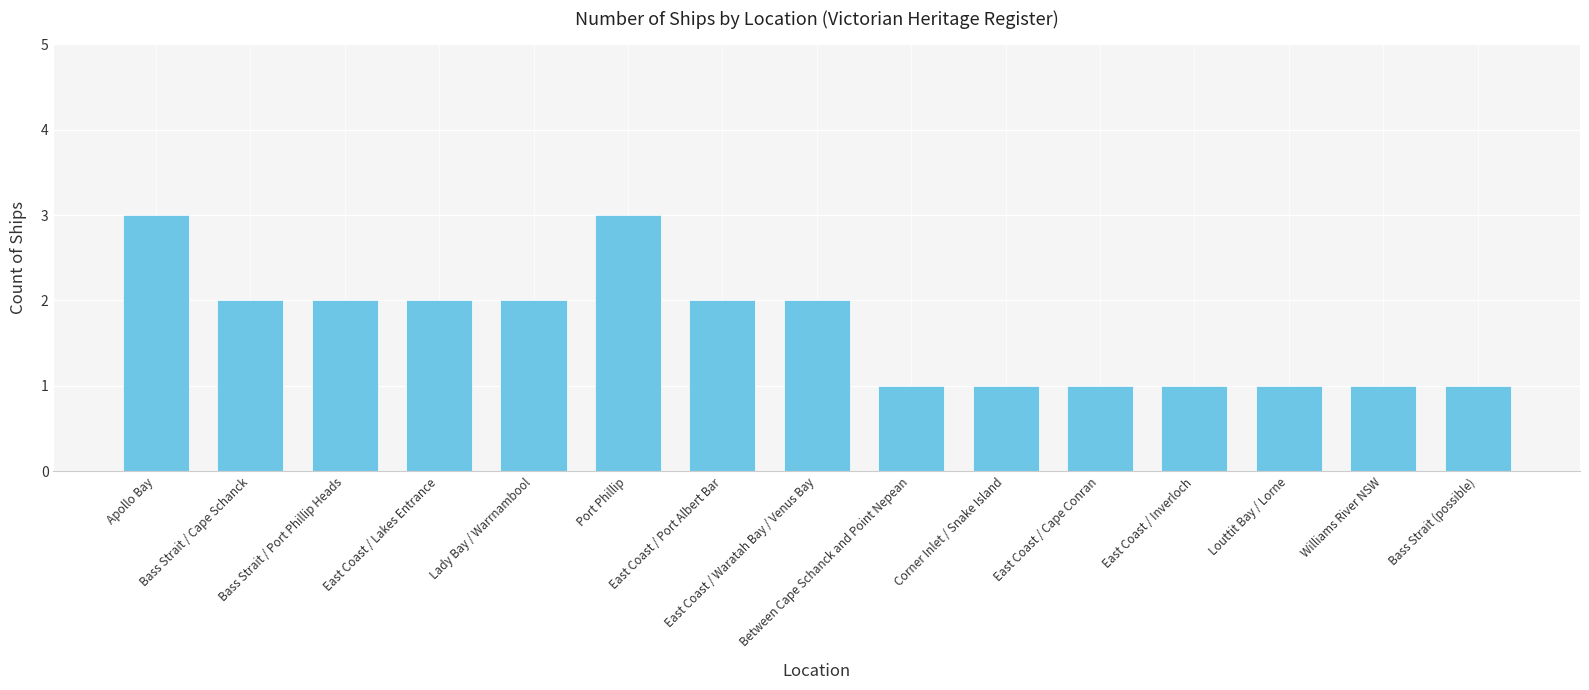

What is the value of the 12th bar from the left?

1